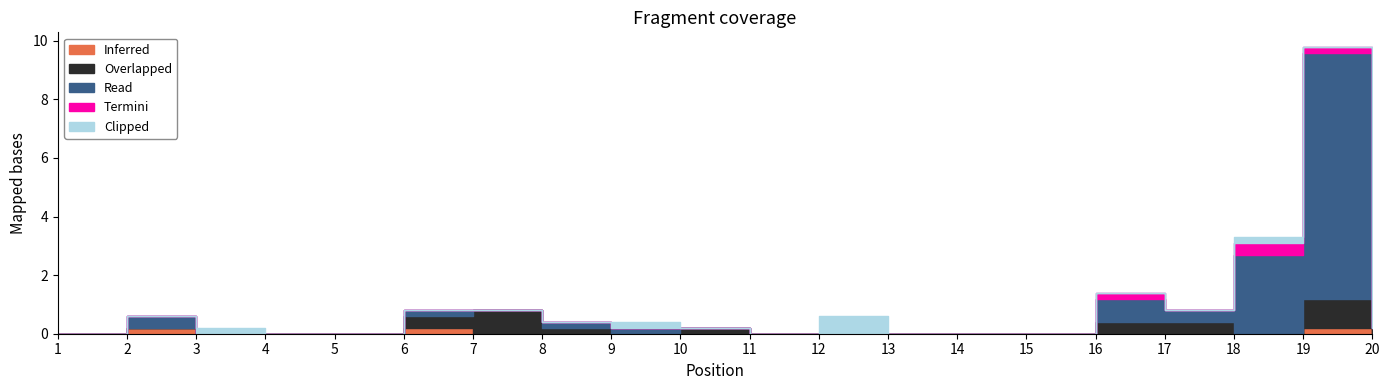

How many categories are shown in the chart?

20